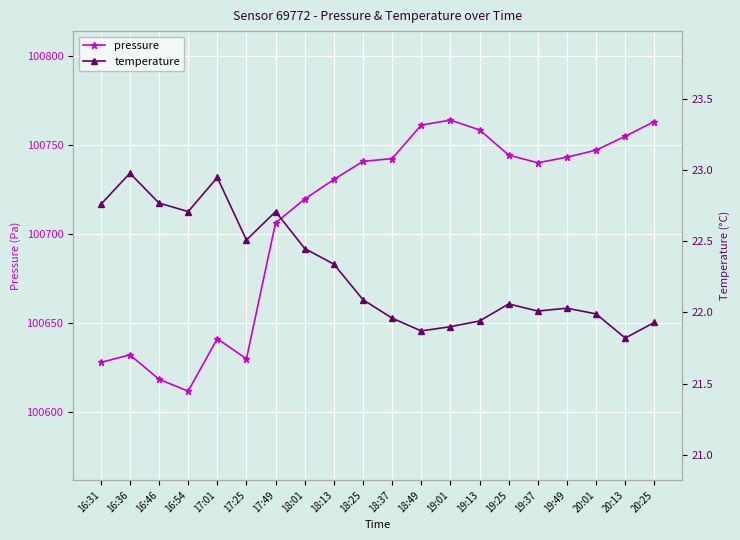

At which label does temperature reach its minimum?

20:13